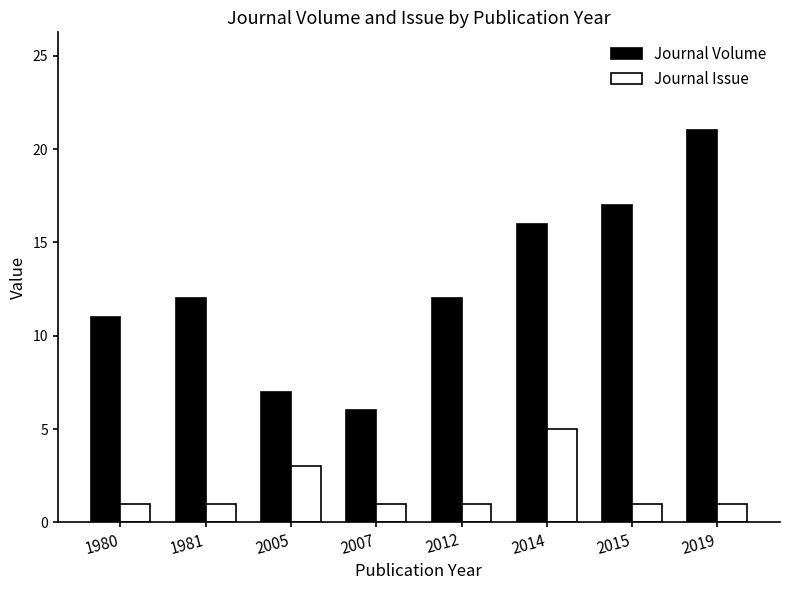

Rank the series by their average value, from lowest to highest.

Journal Issue, Journal Volume